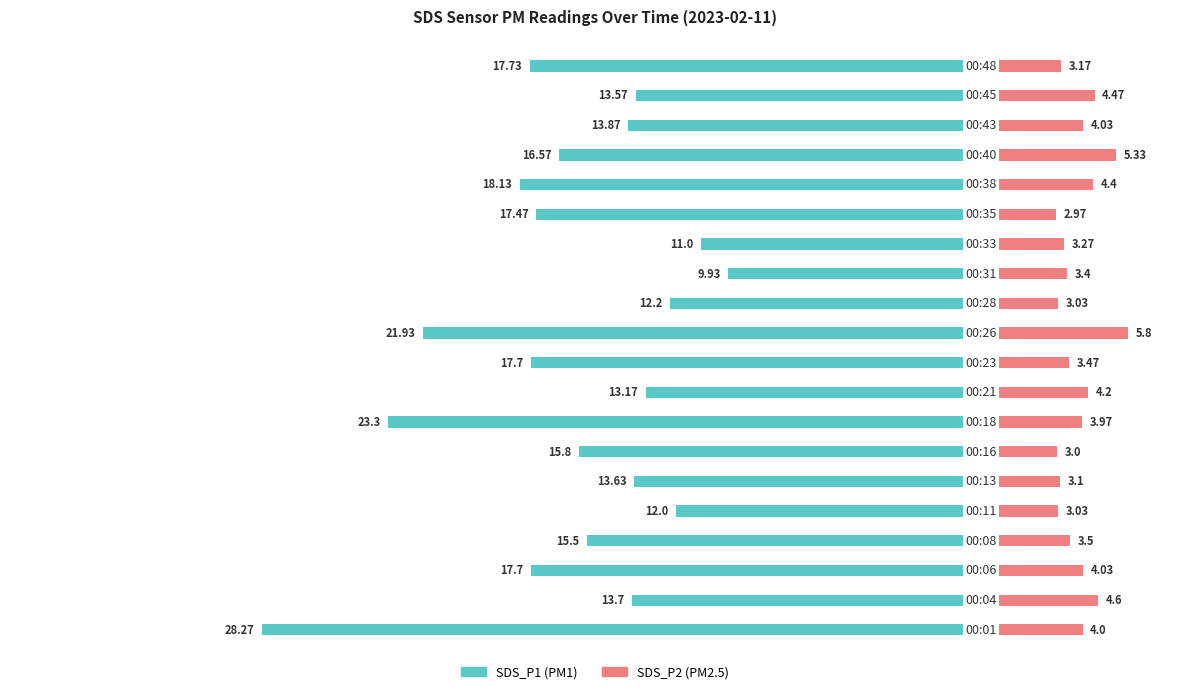

Reading left to right, extract all data points from this chart.

SDS_P1: -28.3	-13.7	-17.7	-15.5	-12.0	-13.6	-15.8	-23.3	-13.2	-17.7	-21.9	-12.2	-9.9	-11.0	-17.5	-18.1	-16.6	-13.9	-13.6	-17.7
SDS_P2: 4.0	4.6	4.0	3.5	3.0	3.1	3.0	4.0	4.2	3.5	5.8	3.0	3.4	3.3	3.0	4.4	5.3	4.0	4.5	3.2